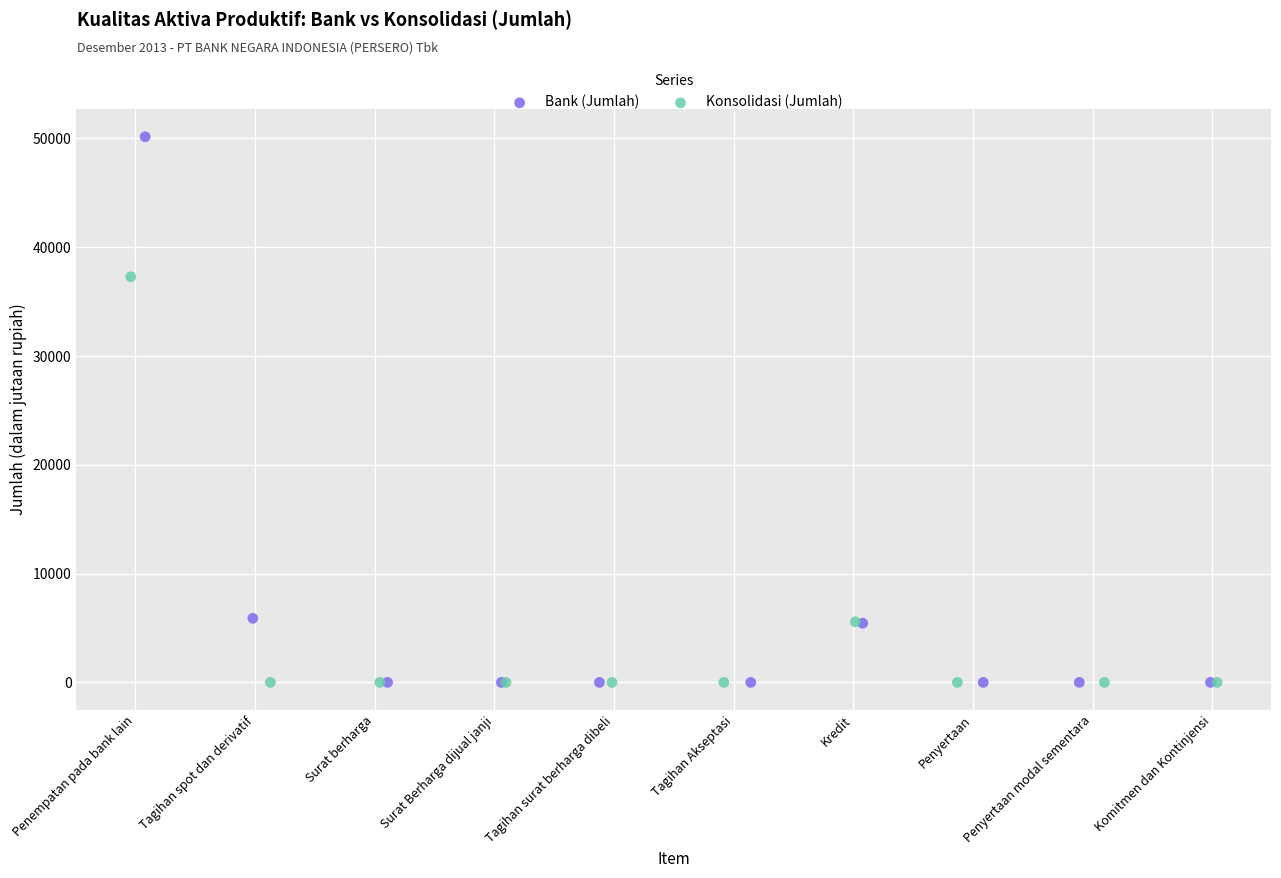

Which series contains the highest Y value?

Bank (Jumlah)